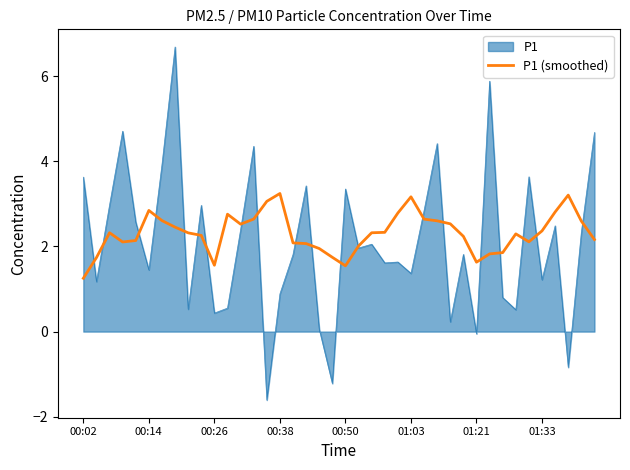

What is the maximum value shown in the chart?

6.7